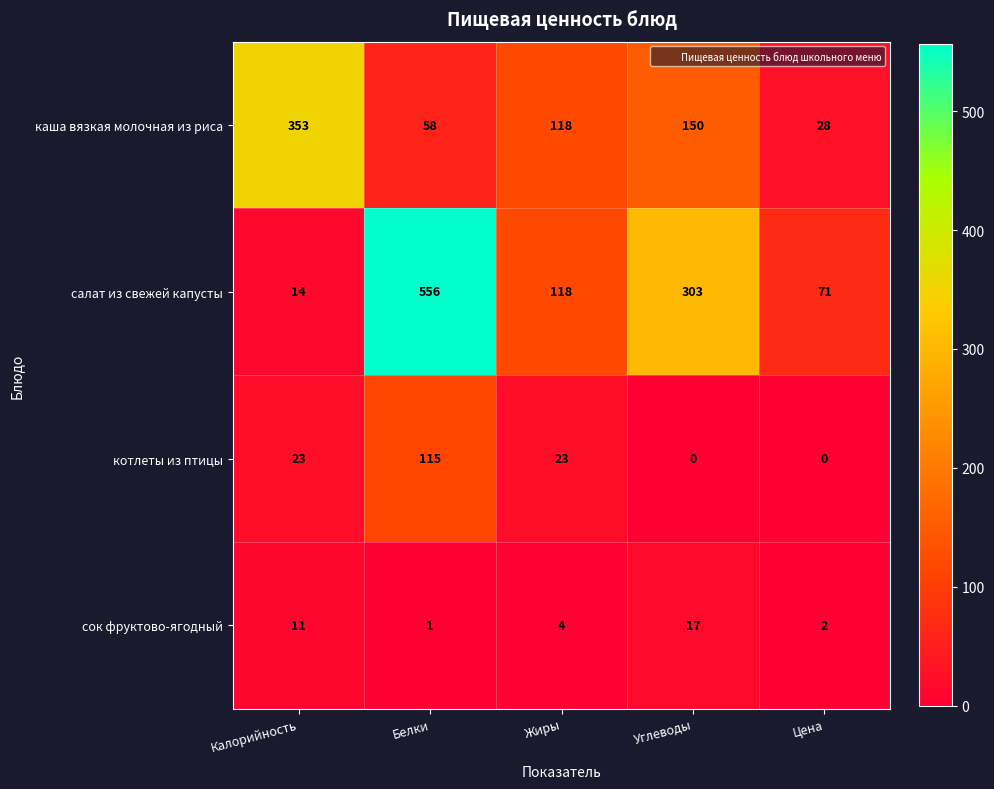

Reading left to right, transcribe all the data shown in this chart.

каша вязкая молочная из риса: Калорийность=353	Белки=58	Жиры=118	Углеводы=150	Цена=28
салат из свежей капусты: Калорийность=14	Белки=556	Жиры=118	Углеводы=303	Цена=71
котлеты из птицы: Калорийность=23	Белки=115	Жиры=23	Углеводы=0	Цена=0
сок фруктово-ягодный: Калорийность=11	Белки=1	Жиры=4	Углеводы=17	Цена=2